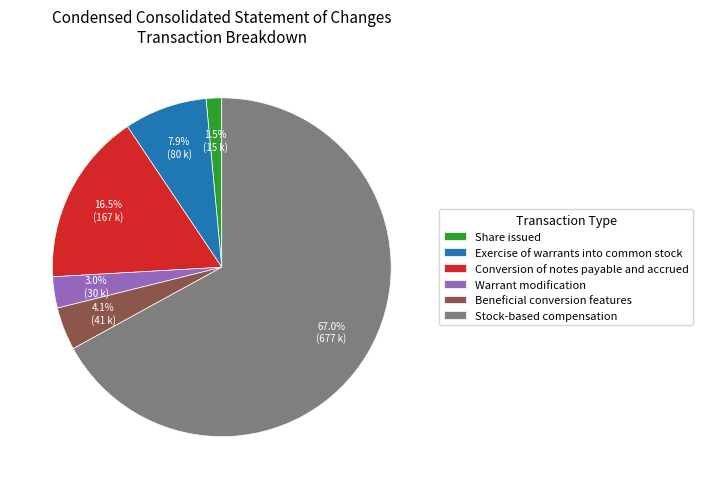

What is the ratio of the value at Warrant modification to the value at Beneficial conversion features?

0.7